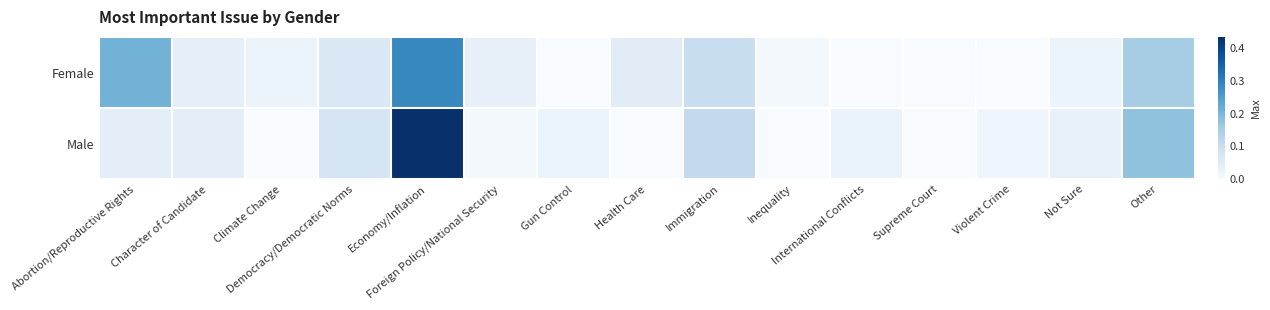

At which category is the sum across all series the highest?

Economy/Inflation